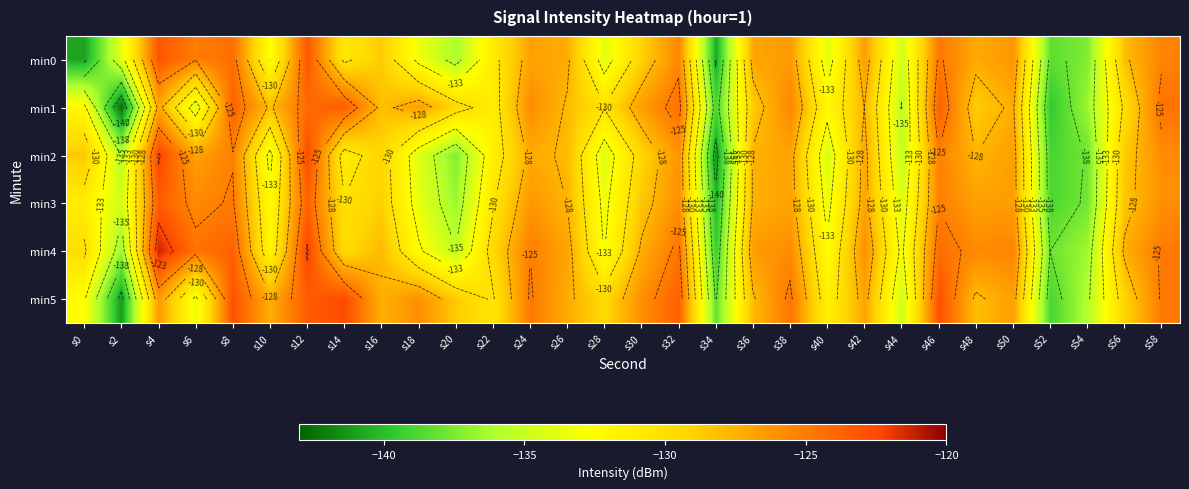

What is the lowest value of the min0 series?

-140.9